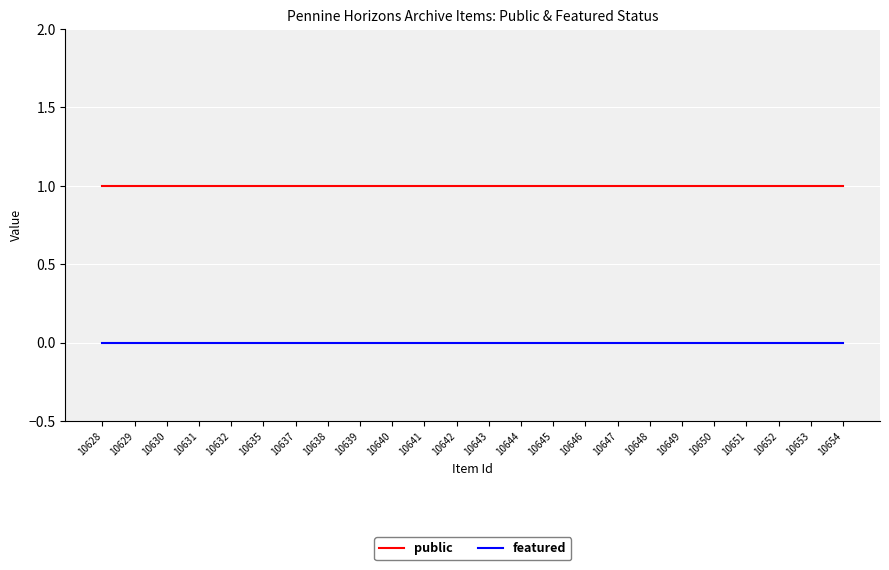

True or false: public and featured cross at least once.

False